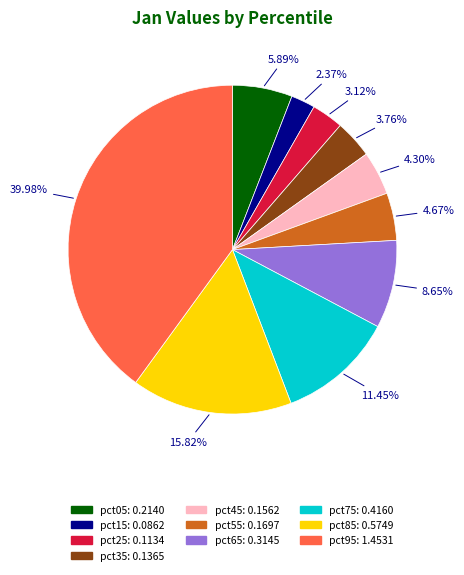

To the nearest percent, what portion does pct45 represent?

4%